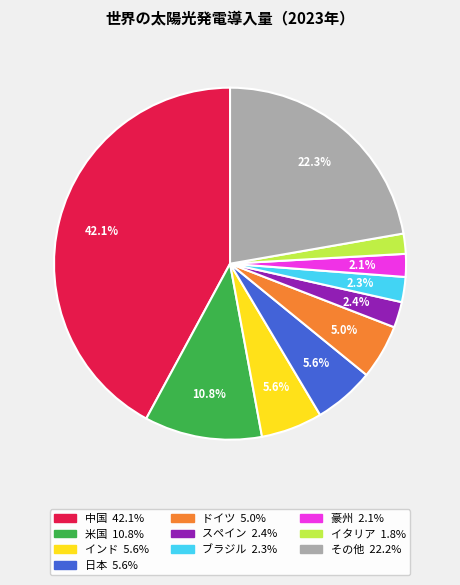

How many slices are in this pie chart?

10